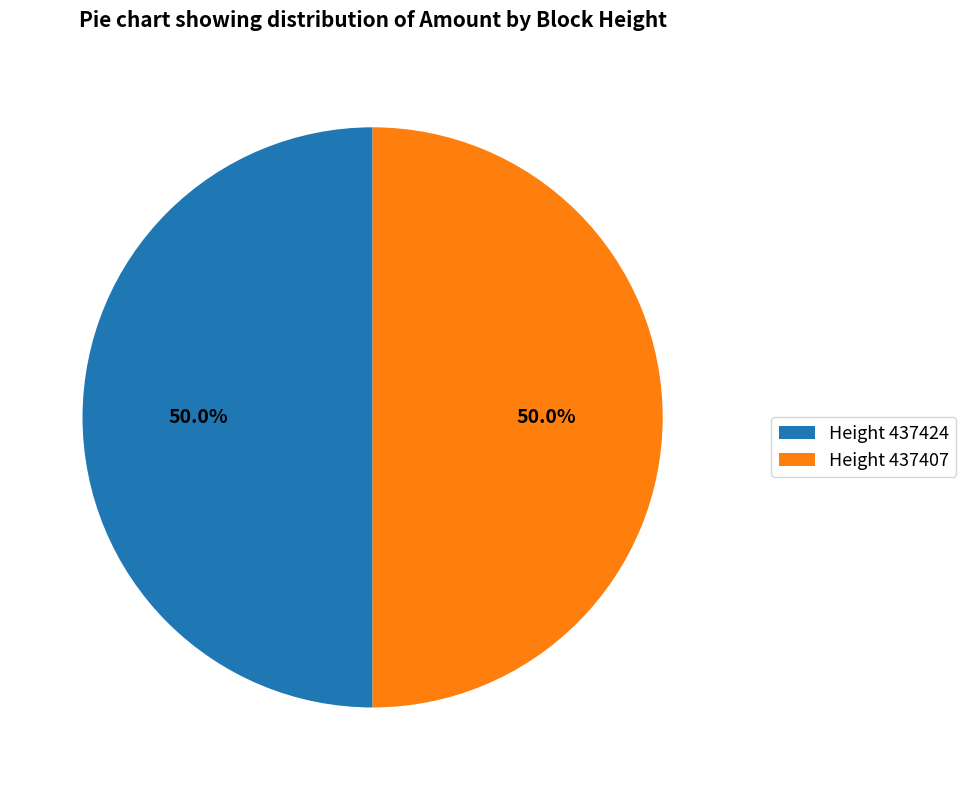

Do Height 437424 and Height 437407 together represent more than half of the pie?

Yes